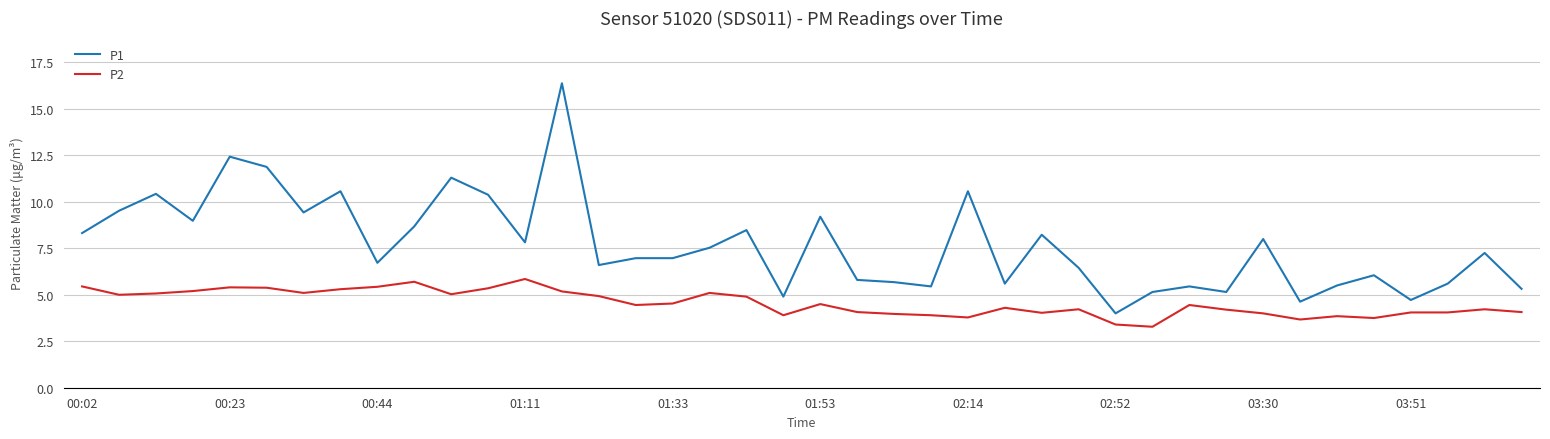

List the series in order of their peak value, highest first.

P1, P2